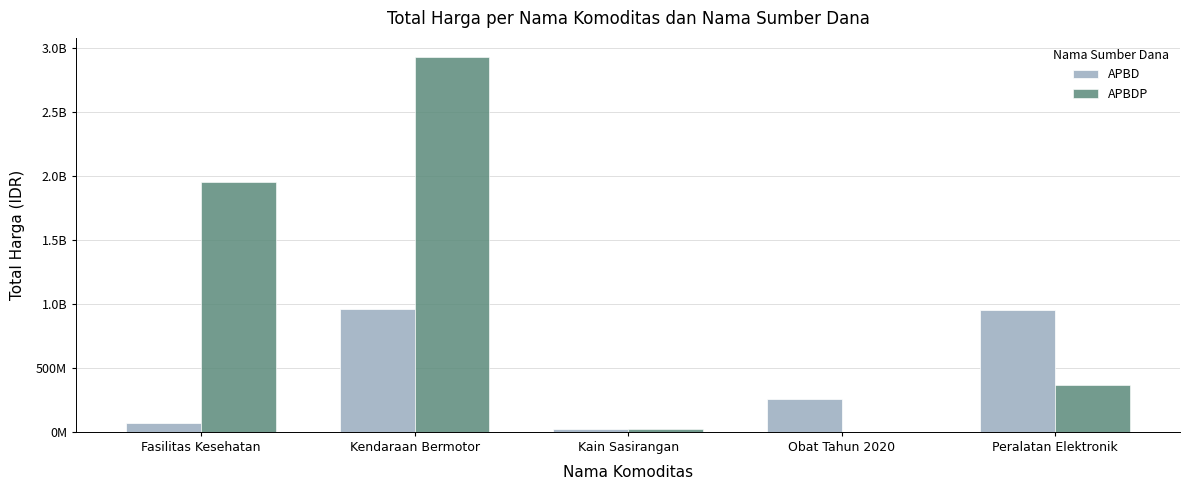

At which label is APBDP closest to 1465781000?

Fasilitas Kesehatan